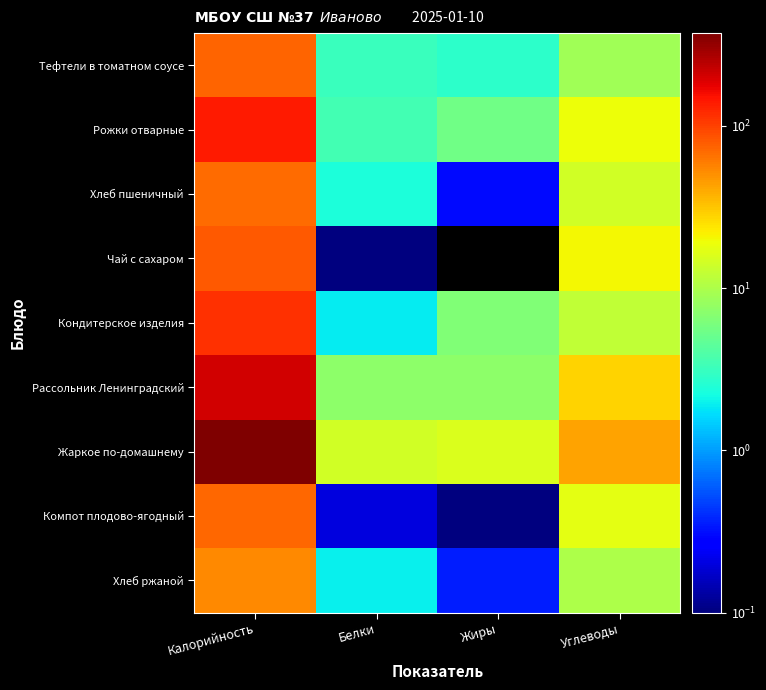

Which category has the lowest value across all series?

Жиры